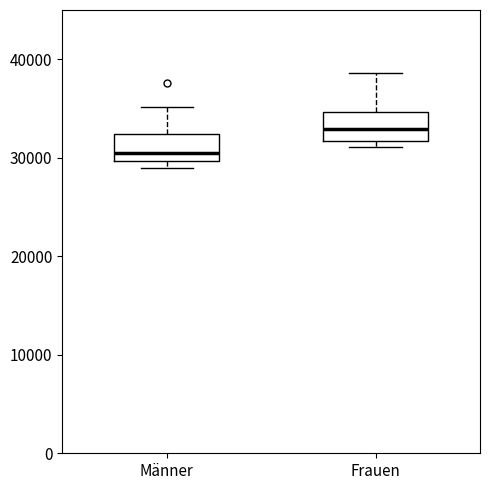

Where is the upper edge of the box for Männer on the y-axis? The values are not printed on the chart, so give them approximately, as read against the axis.

32000